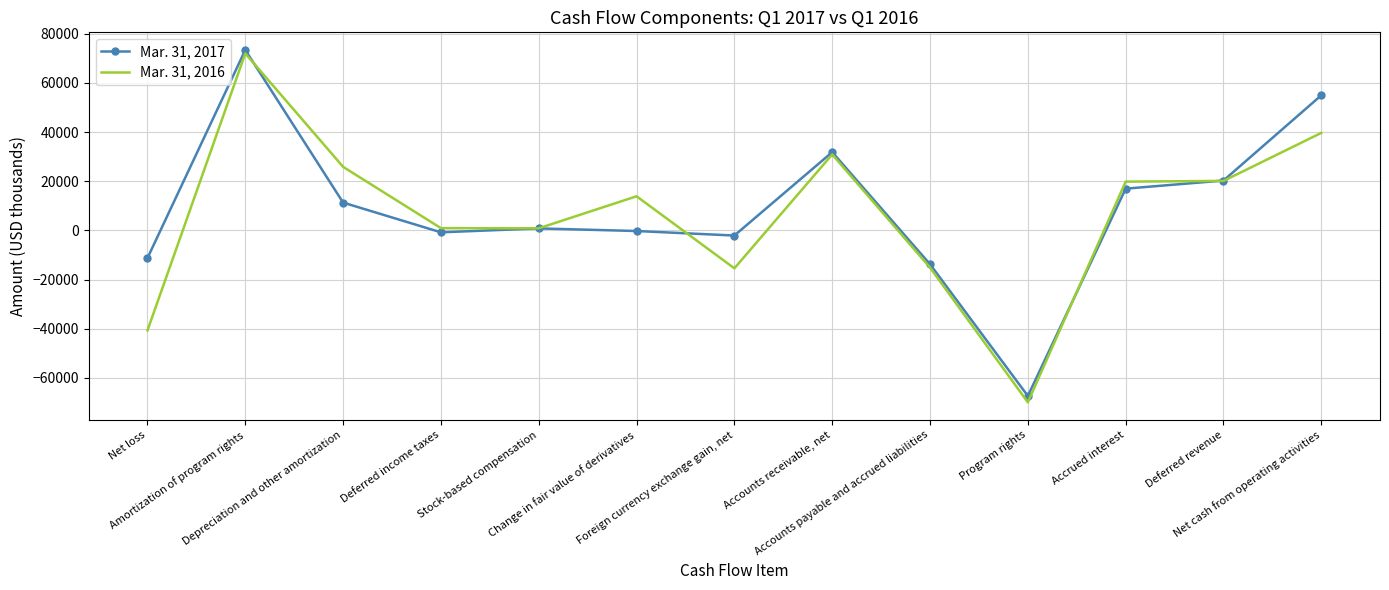

True or false: Mar. 31, 2017 and Mar. 31, 2016 intersect in this chart.

True